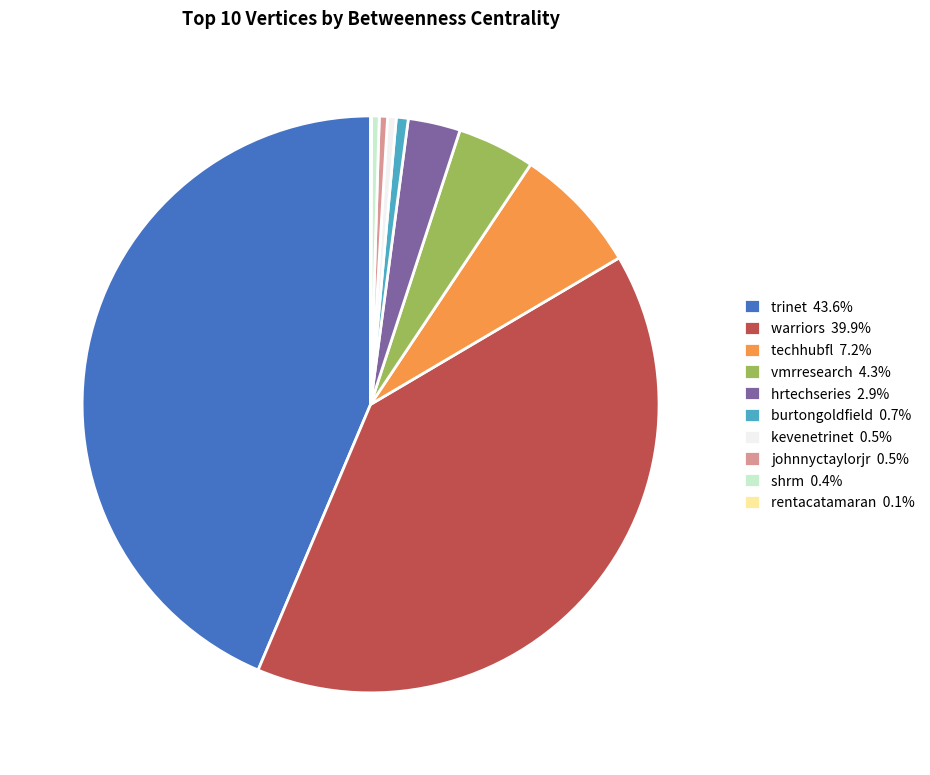

Approximately how many times larger is the value at trinet 43.6% compared to techhubfl 7.2%?

6.1